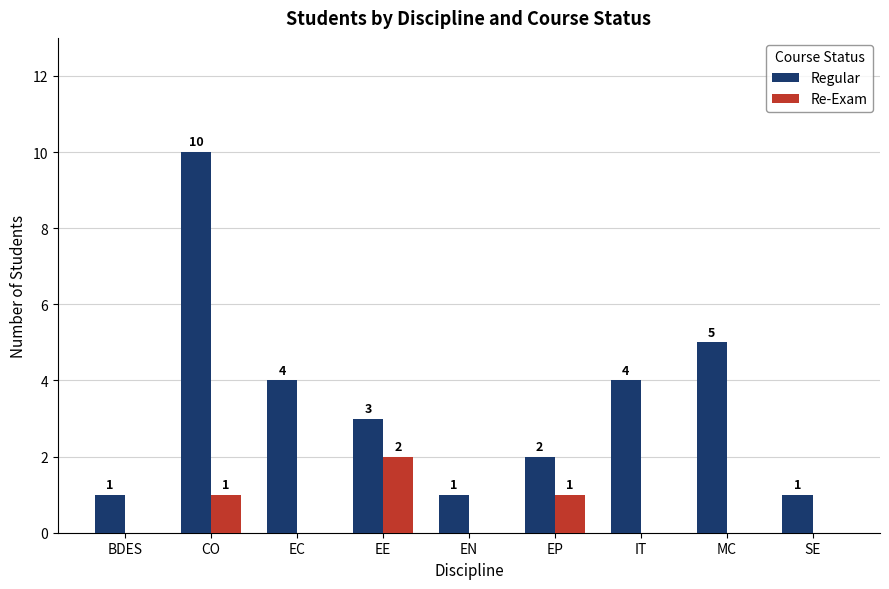

Which series has the largest total across all categories?

Regular